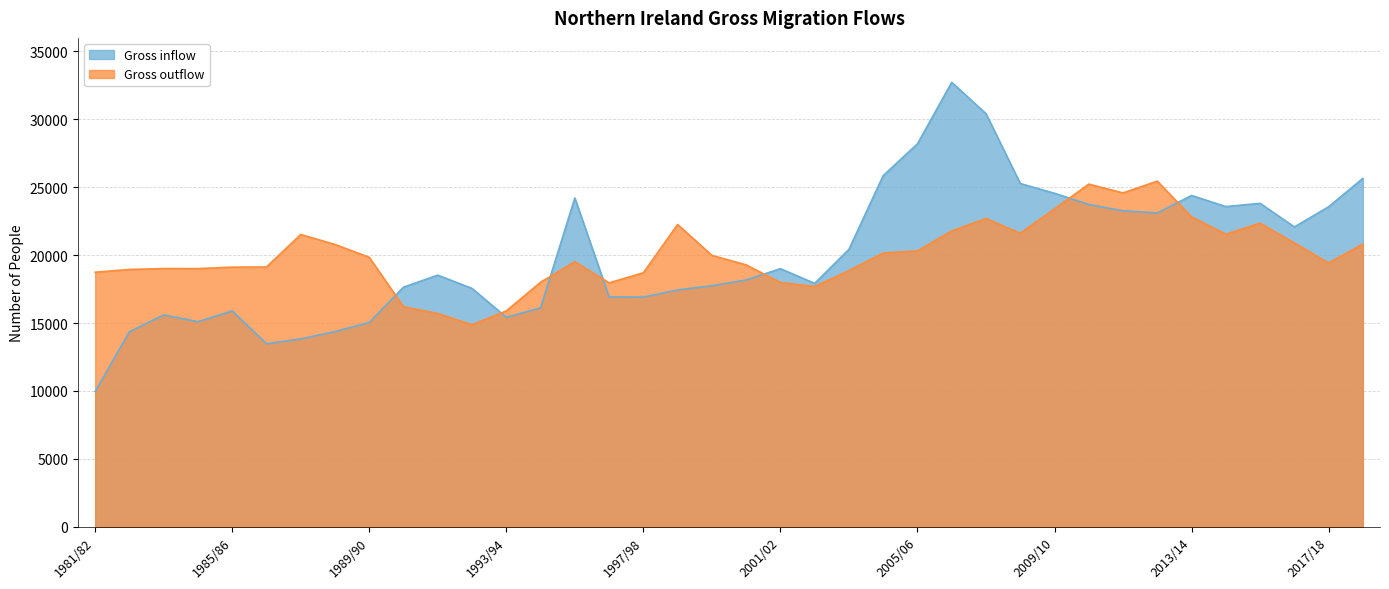

Reading left to right, list all the values displayed in this chart.

Gross inflow: 9960.0	14360.0	15593.5	15098.0	15888.5	13478.0	13831.5	14372.5	15040.0	17639.5	18521.0	17544.0	15423.0	16115.0	24198.0	16922.0	16911.0	17433.0	17748.0	18169.0	18998.0	17917.0	20419.0	25842.0	28183.0	32705.0	30402.0	25261.0	24544.0	23724.0	23255.0	23100.0	24381.0	23566.0	23804.0	22069.0	23550.0	25638.0
Gross outflow: 18740.0	18940.0	19006.5	19002.0	19111.5	19122.0	21513.5	20778.5	19833.0	16196.5	15698.0	14876.0	15892.0	18001.0	19514.0	17954.0	18696.0	22248.0	19975.0	19278.0	17982.0	17688.0	18854.0	20152.0	20307.0	21775.0	22688.0	21604.0	23394.0	25218.0	24570.0	25438.0	22810.0	21534.0	22346.0	20894.0	19417.0	20811.0